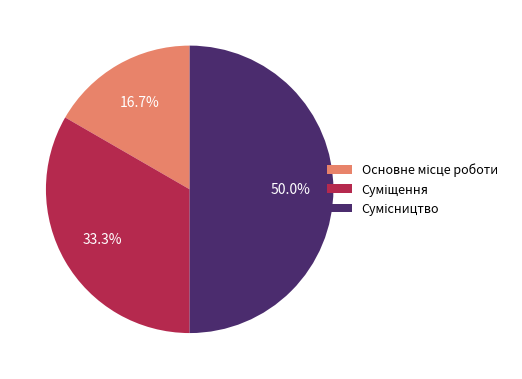

Is Основне місце роботи the majority of the pie?

No